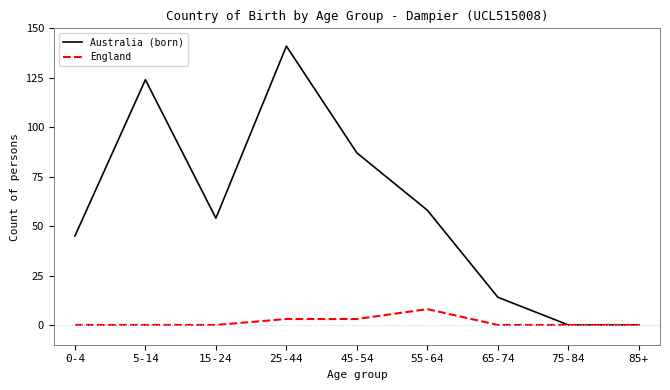

What is the difference between the second highest and minimum values in the England series?

3